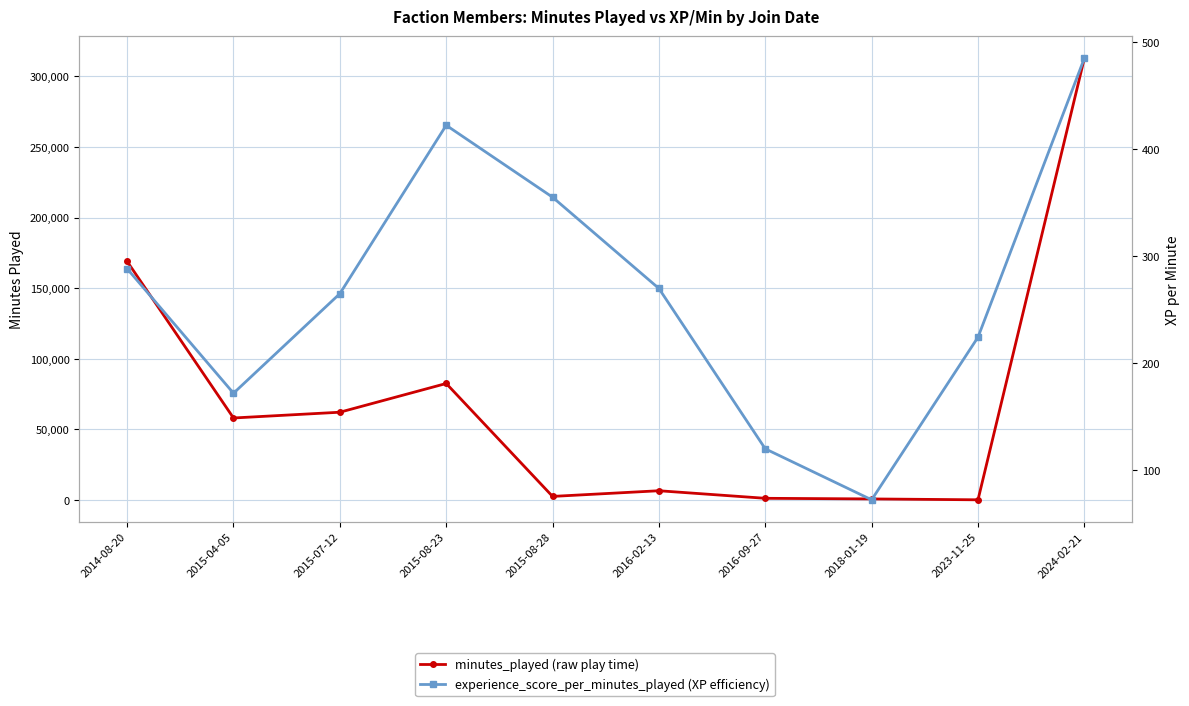

At which category does the chart reach its minimum across all series?

2023-11-25